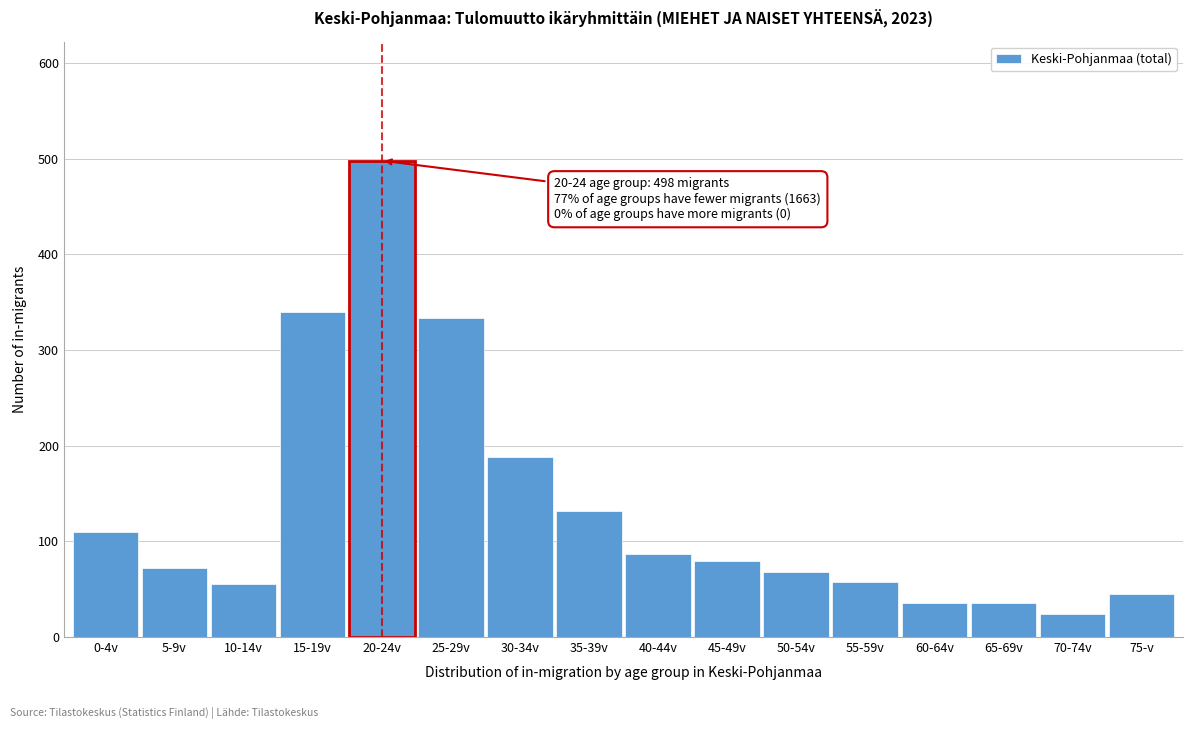

Reading left to right, transcribe all the data shown in this chart.

0-4v=110	5-9v=72	10-14v=55	15-19v=340	20-24v=498	25-29v=333	30-34v=188	35-39v=132	40-44v=87	45-49v=79	50-54v=68	55-59v=58	60-64v=36	65-69v=36	70-74v=24	75-v=45